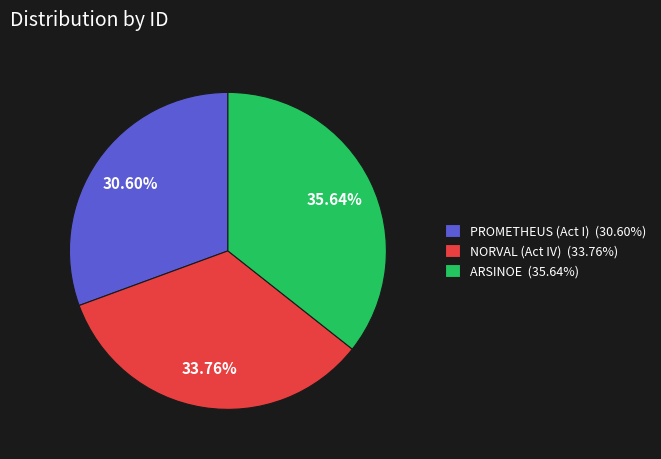

What percentage is the PROMETHEUS (Act I) slice, to the nearest percent?

31%